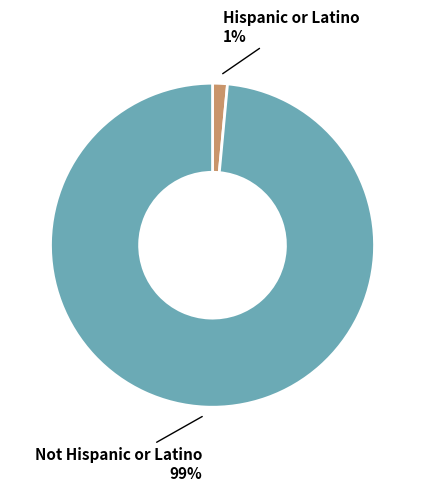

To the nearest percent, what is the average slice percentage?

50%